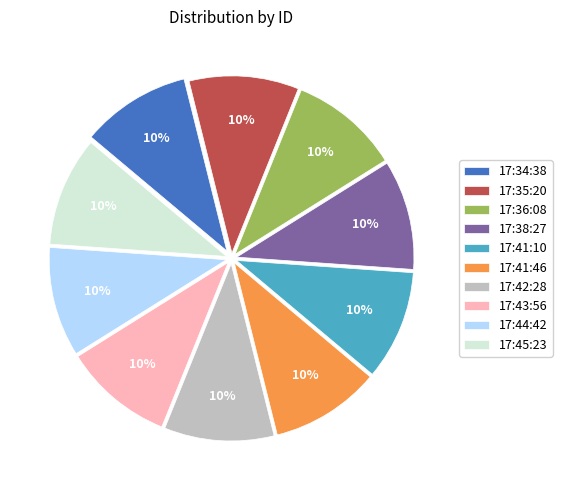

To the nearest percent, what is the combined percentage of 17:35:20 and 17:34:38?

20%